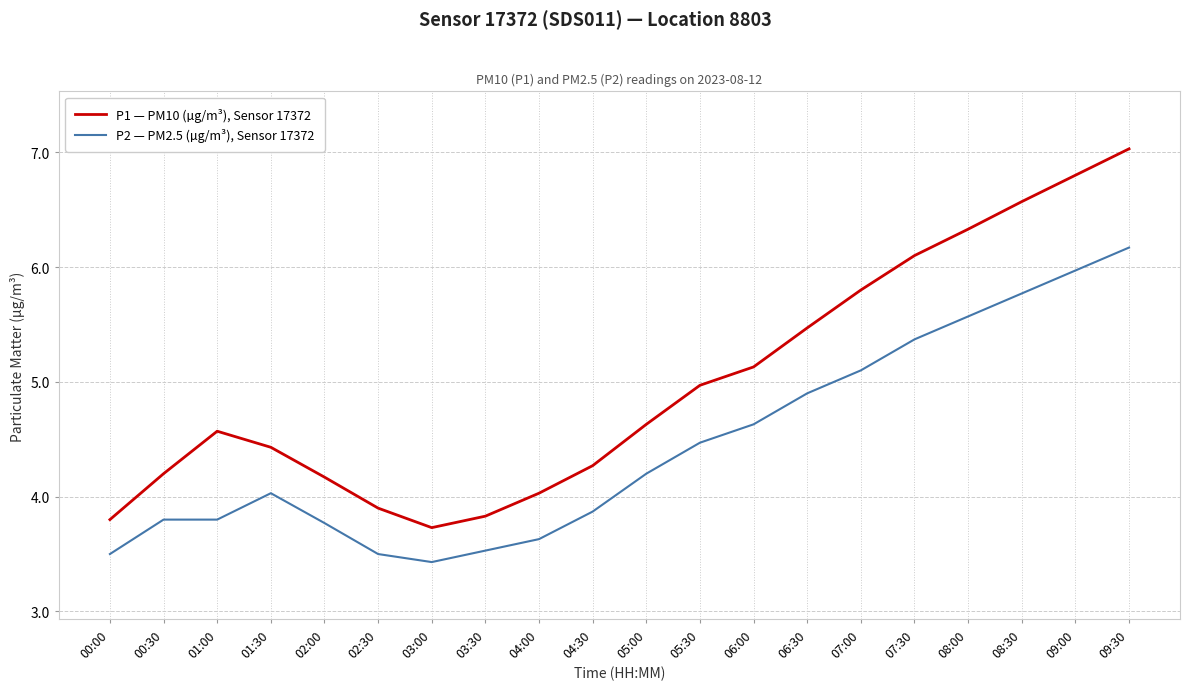

Which series has the largest range (max minus min)?

P1 — PM10 (µg/m³), Sensor 17372